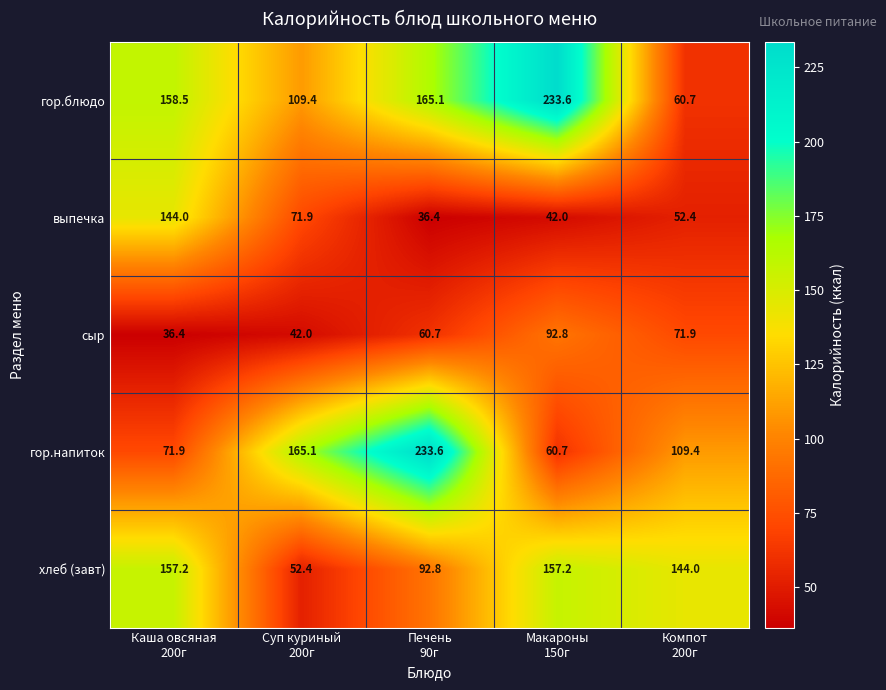

What is the greatest value displayed?

233.6